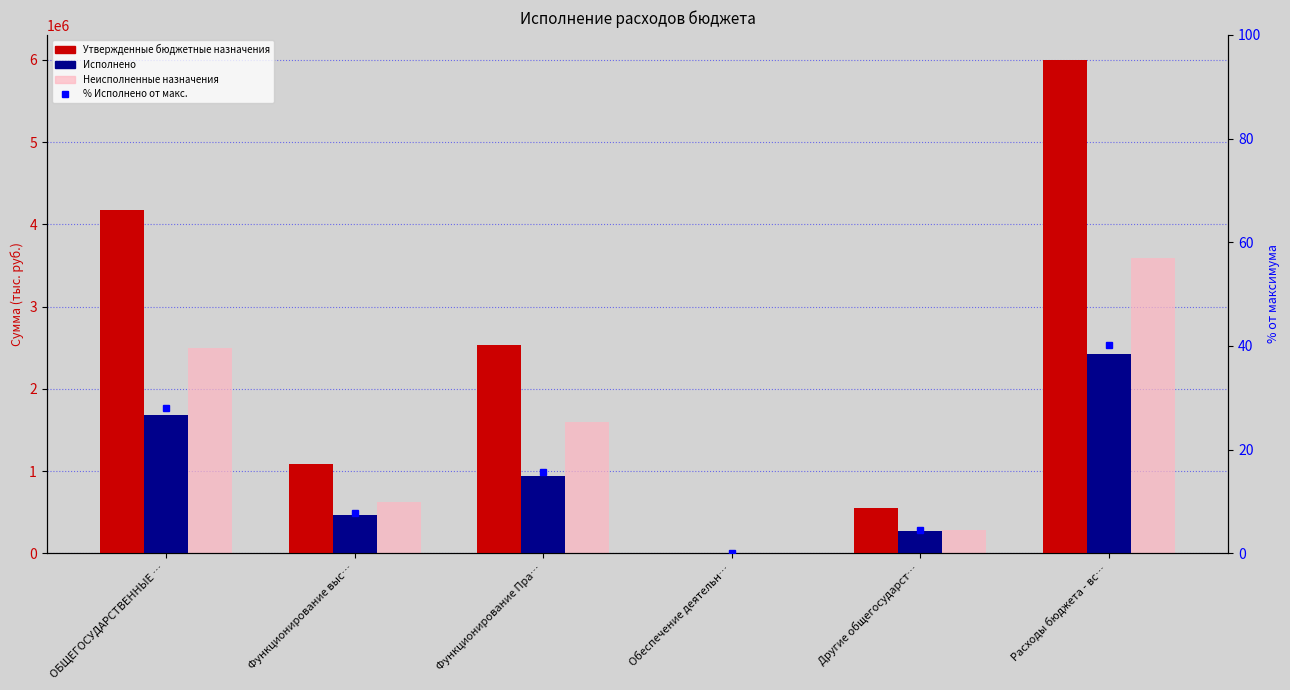

At how many categories does at least one series exceed 292812?

5